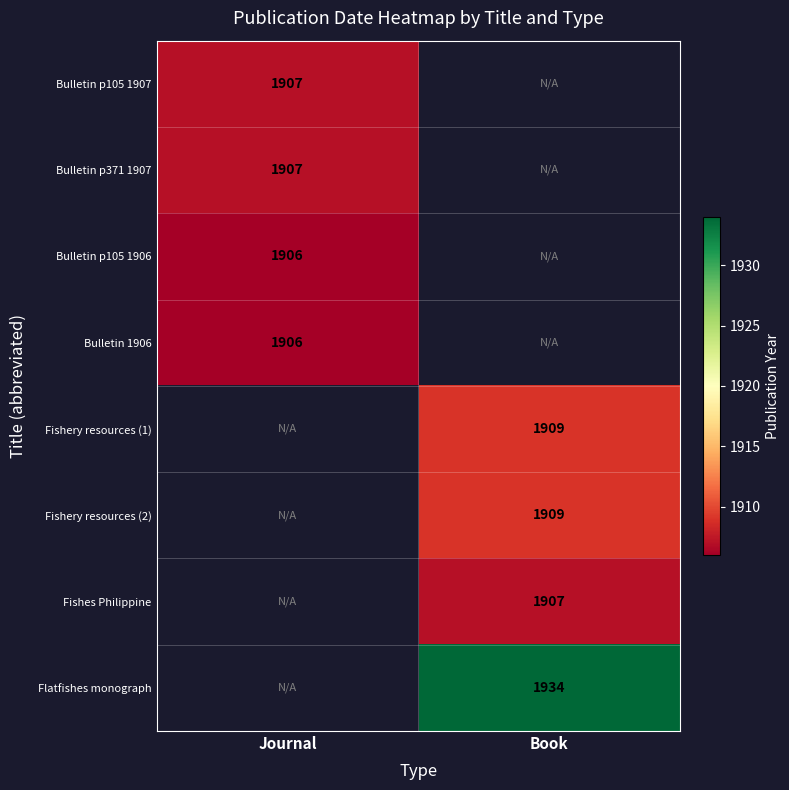

At which category does the chart reach its peak across all series?

Book